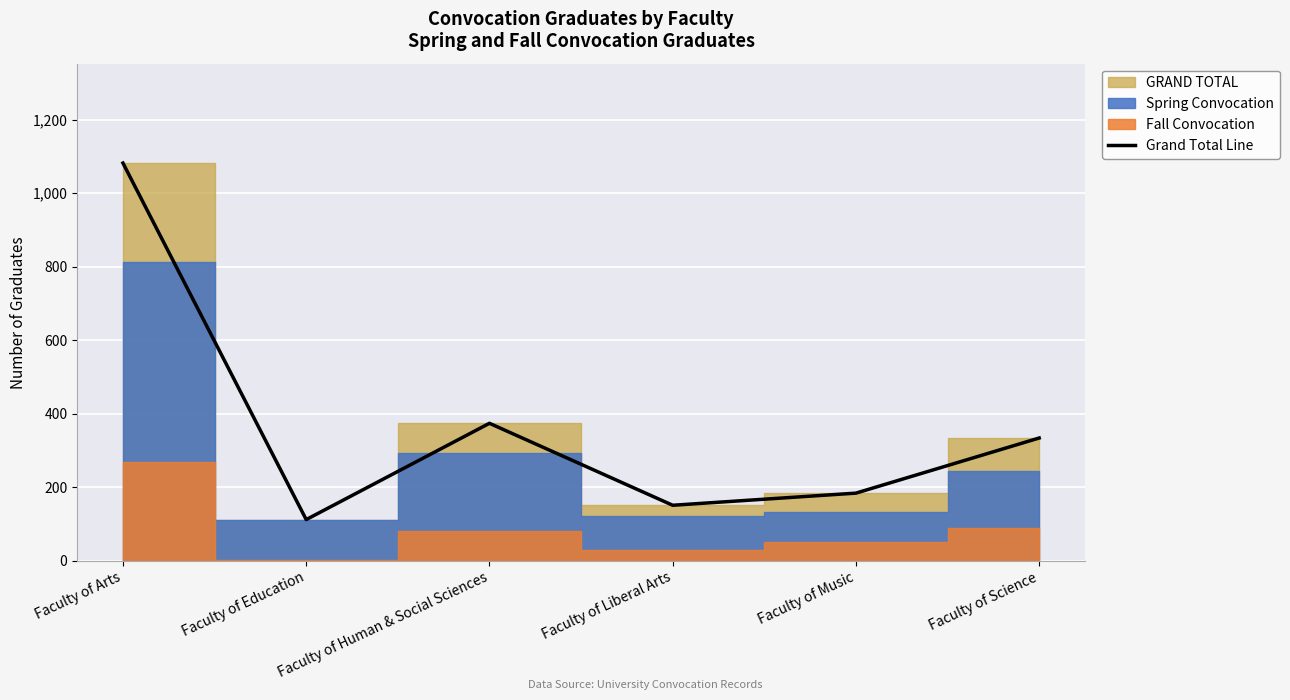

List the labels in order of value, largest first.

Faculty of Arts, Faculty of Human & Social Sciences, Faculty of Science, Faculty of Music, Faculty of Liberal Arts, Faculty of Education